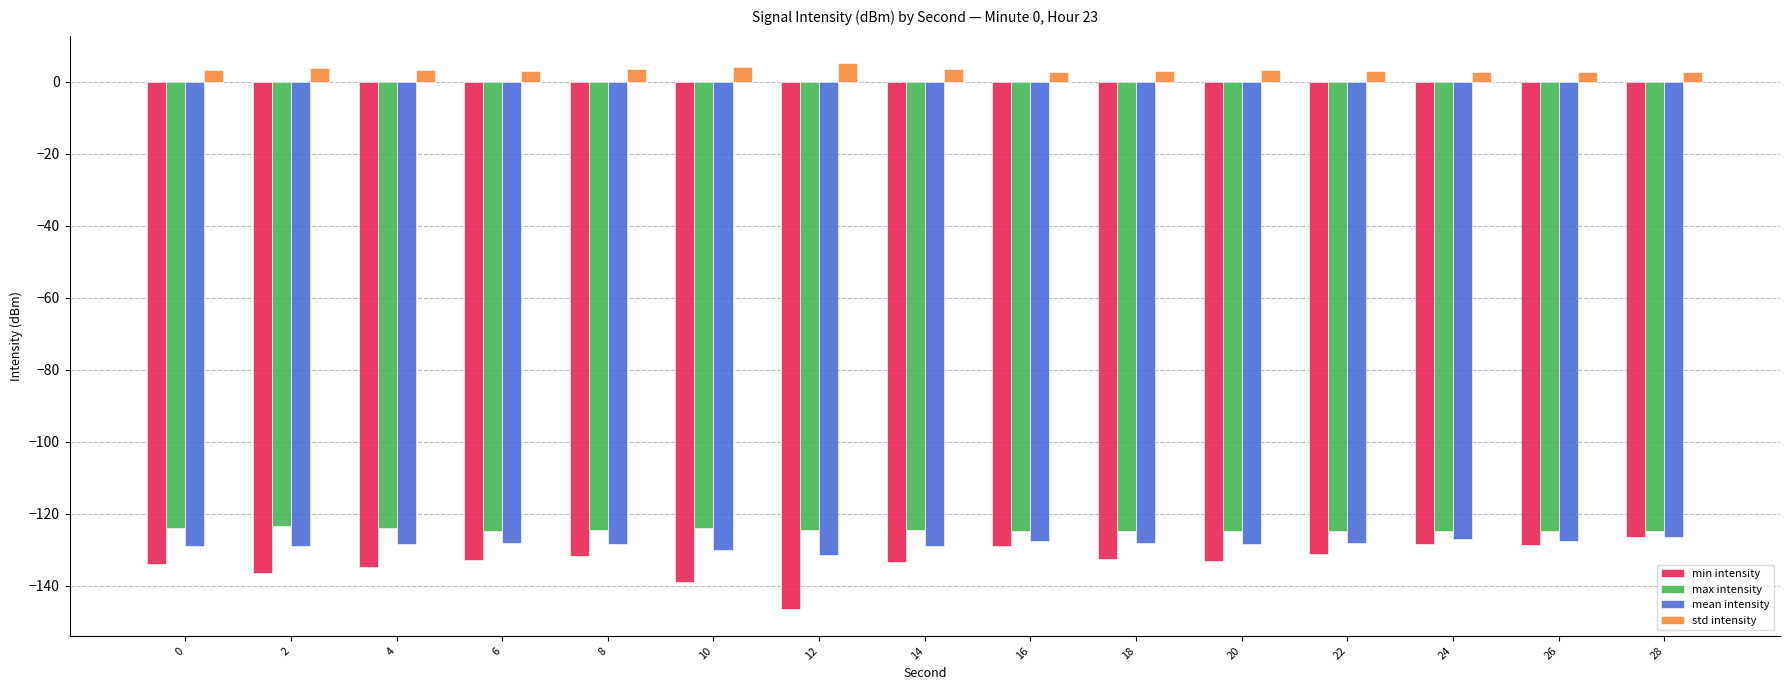

What is the sum of the std intensity values at 20 and 0?

6.5